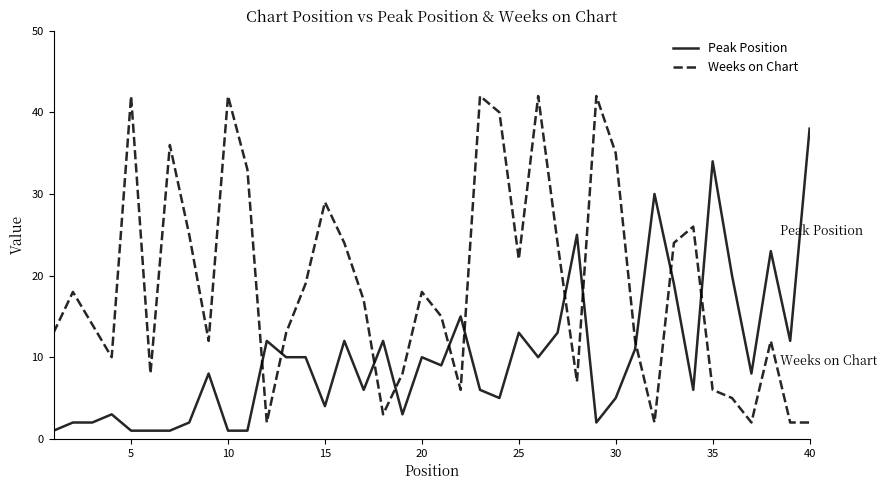

Which series has the widest spread of values?

Weeks on Chart